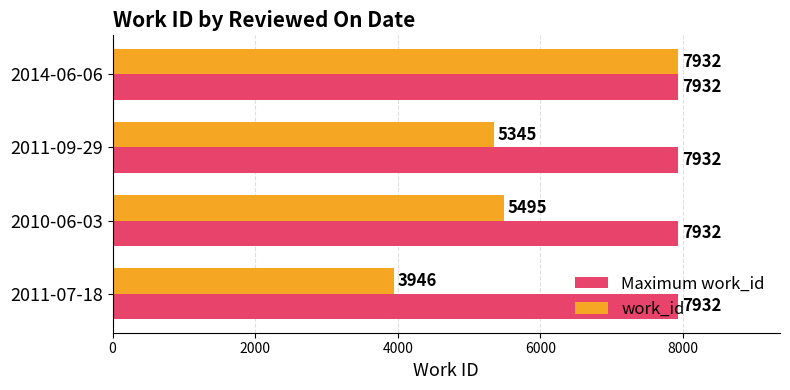

At which category is the sum across all series the highest?

2014-06-06